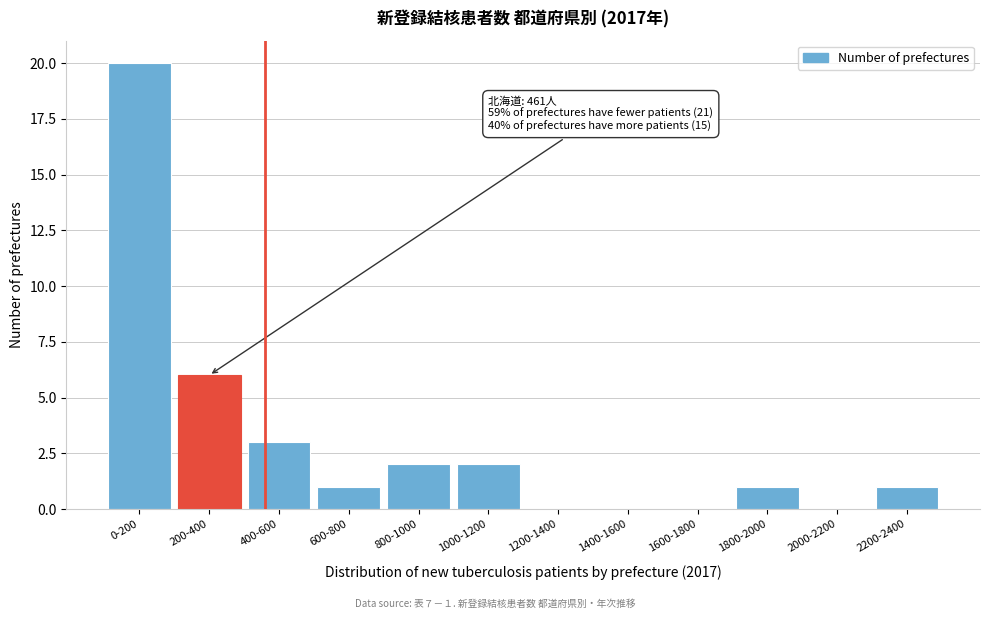

Reading left to right, extract all data points from this chart.

0-200=20	200-400=6	400-600=3	600-800=1	800-1000=2	1000-1200=2	1200-1400=0	1400-1600=0	1600-1800=0	1800-2000=1	2000-2200=0	2200-2400=1